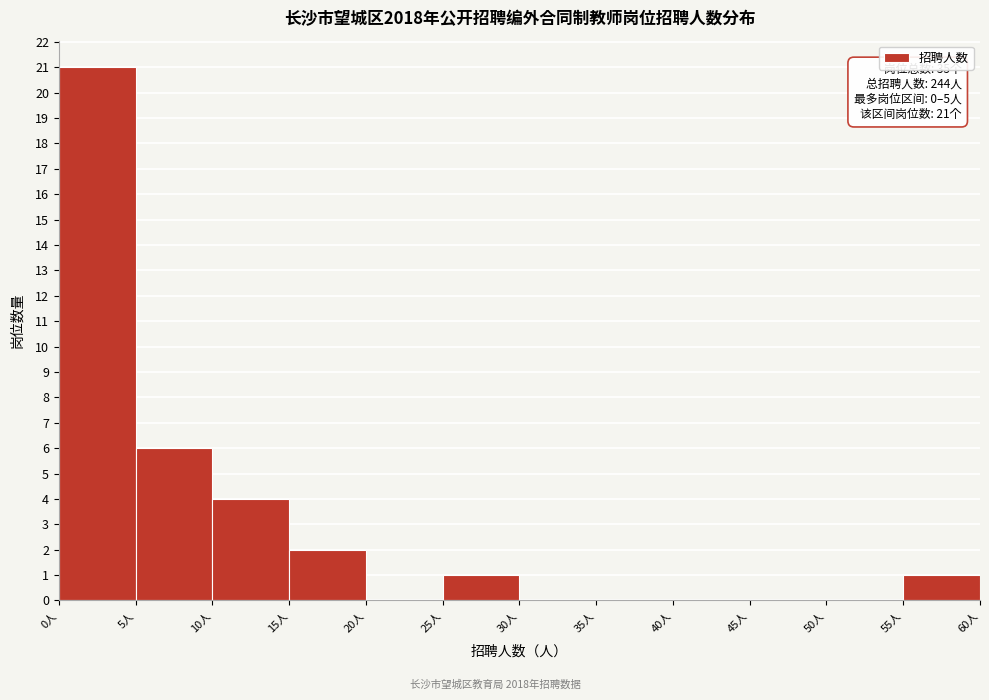

Which range on the x-axis has the tallest bar?

0 to 5